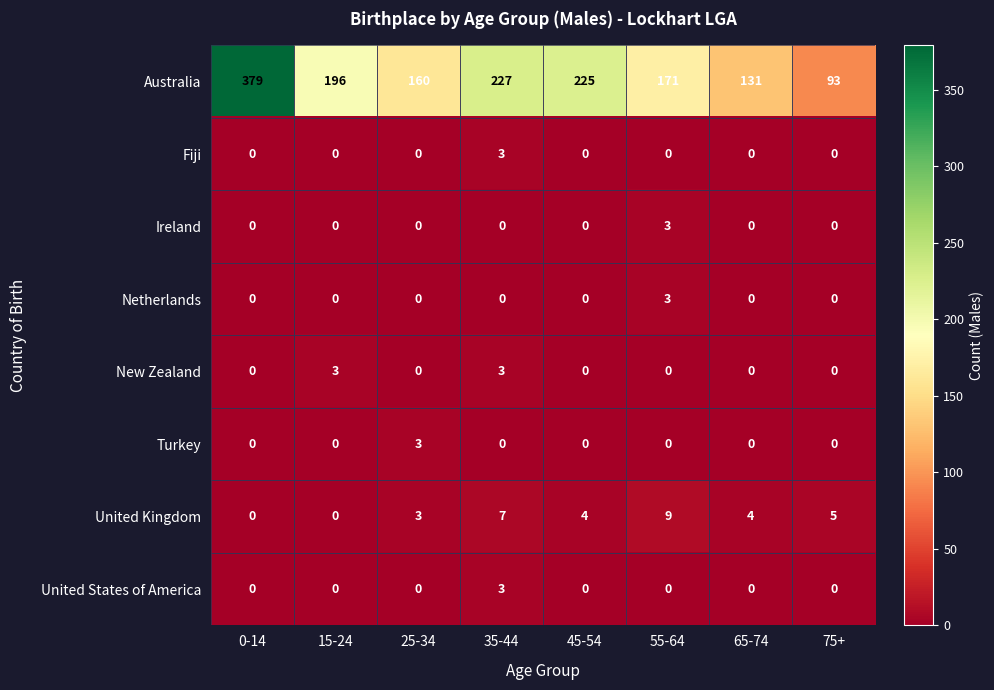

Is it true that United States of America equals 0 at 75+?

True